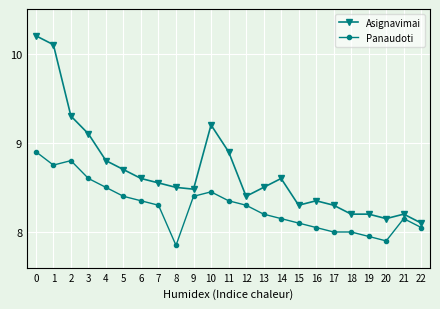

Which series has the largest range (max minus min)?

Asignavimai